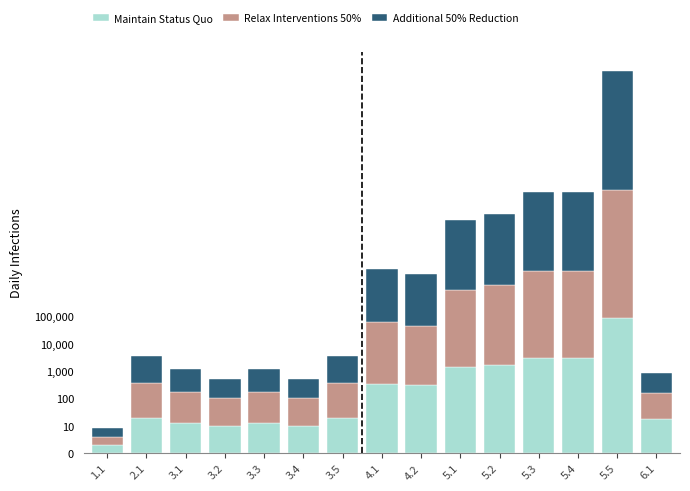

List the labels in order of Additional 50% Reduction value, smallest first.

1.1, 3.2, 3.4, 6.1, 3.1, 3.3, 2.1, 3.5, 4.2, 4.1, 5.1, 5.2, 5.3, 5.4, 5.5